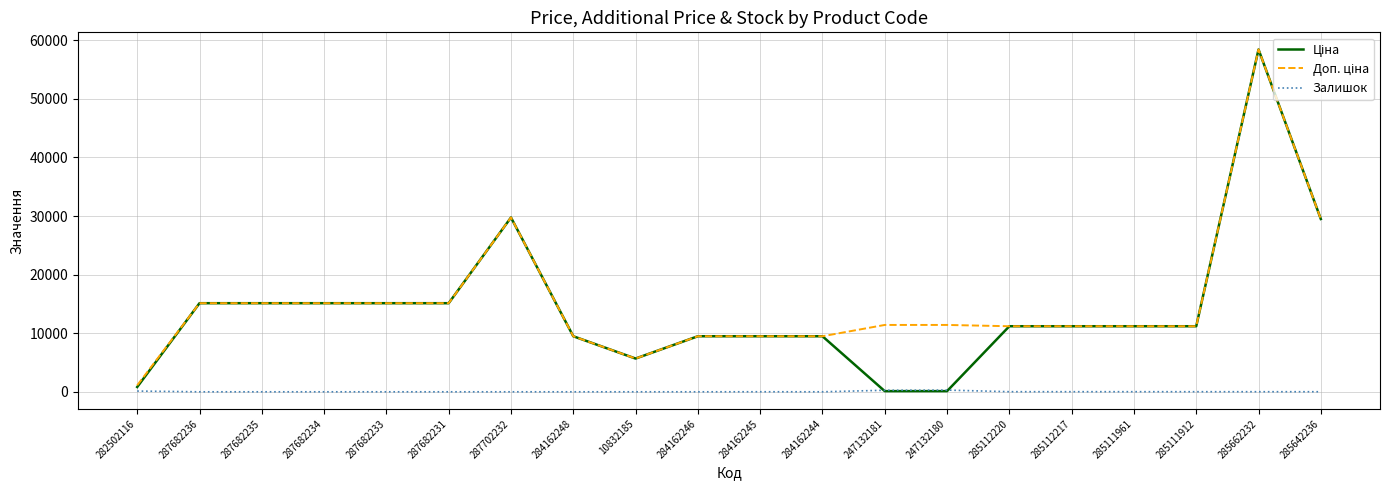

At which category is the sum across all series the highest?

285662232